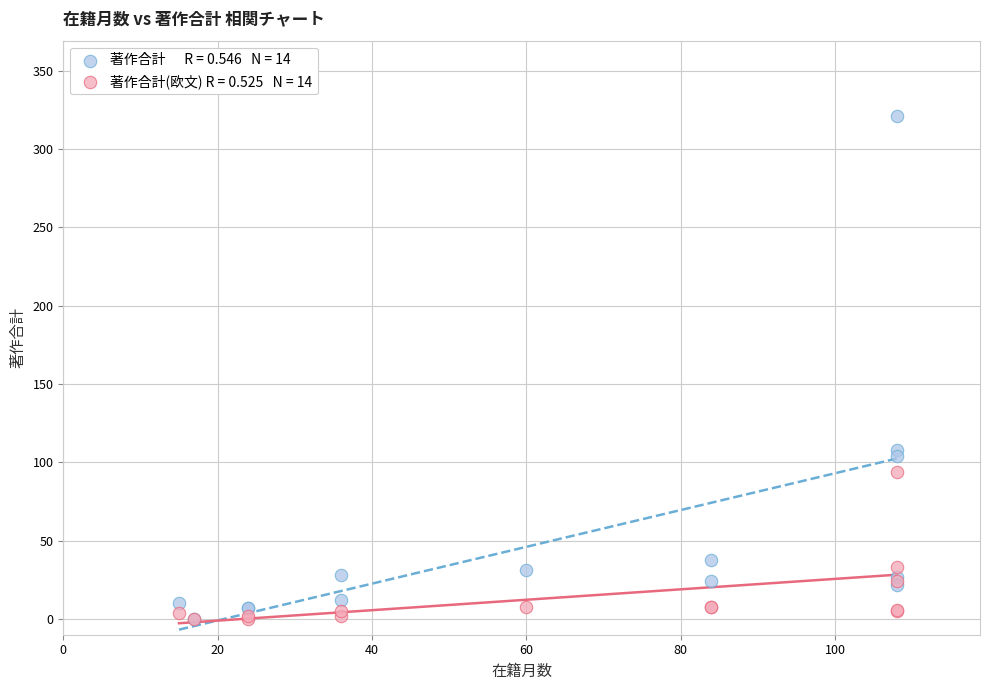

Across all series, what Y value is closest to 160?

108